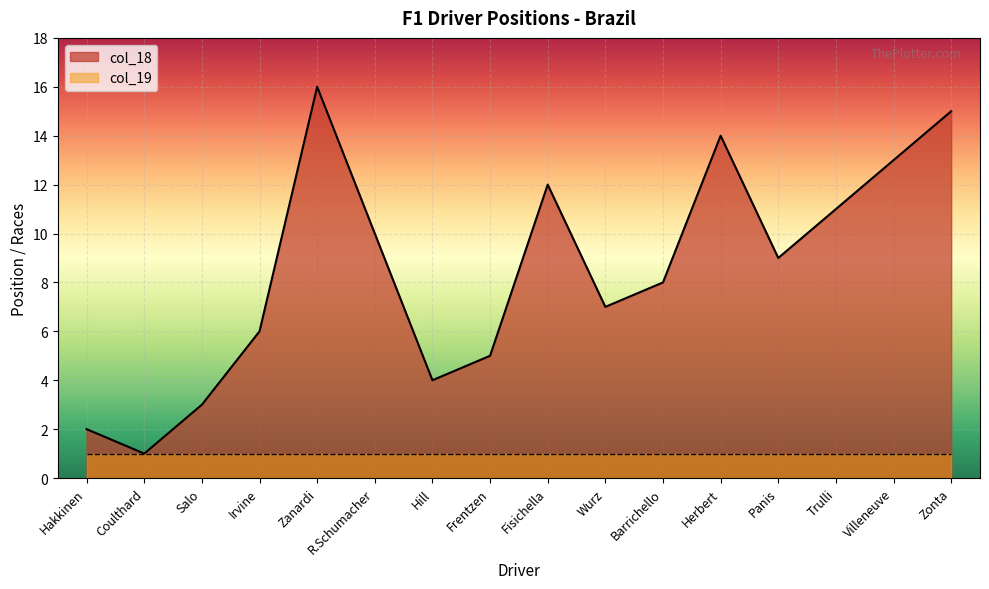

At which category does the data reach its first local valley?

Coulthard